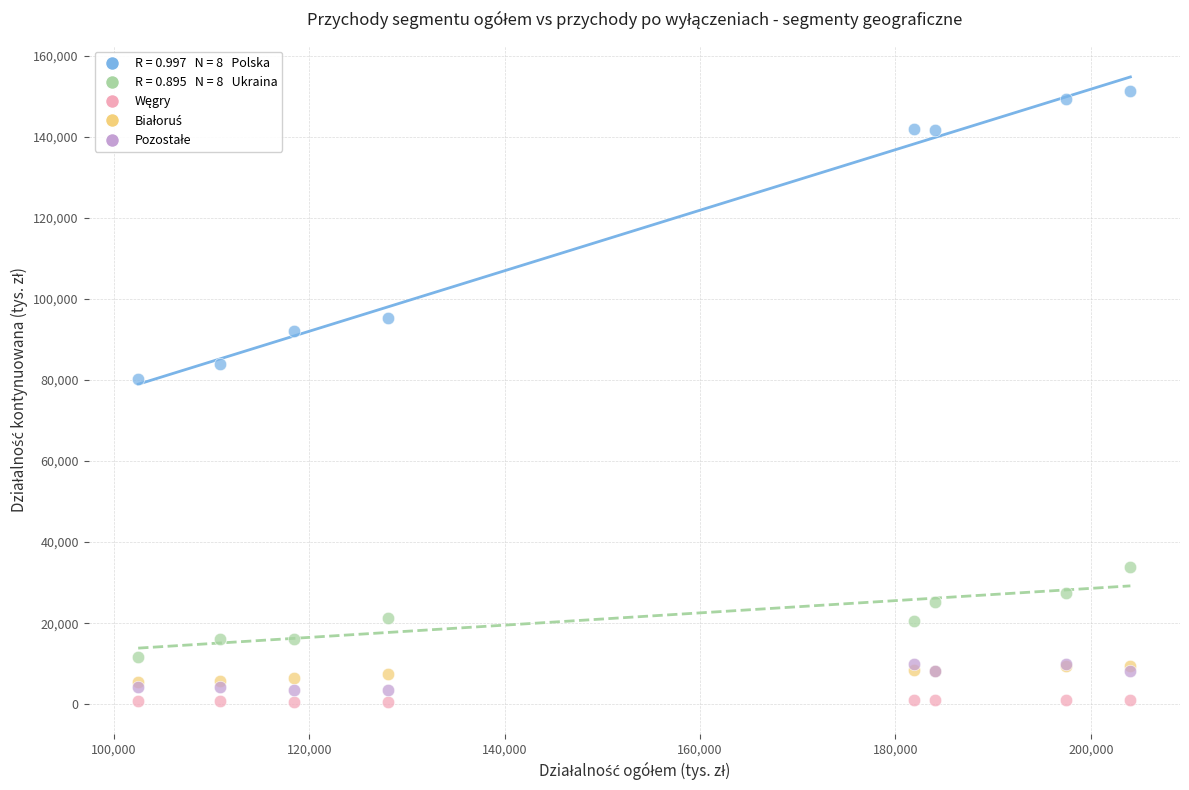

Across all series, what Y value is closest to 75936?

80155